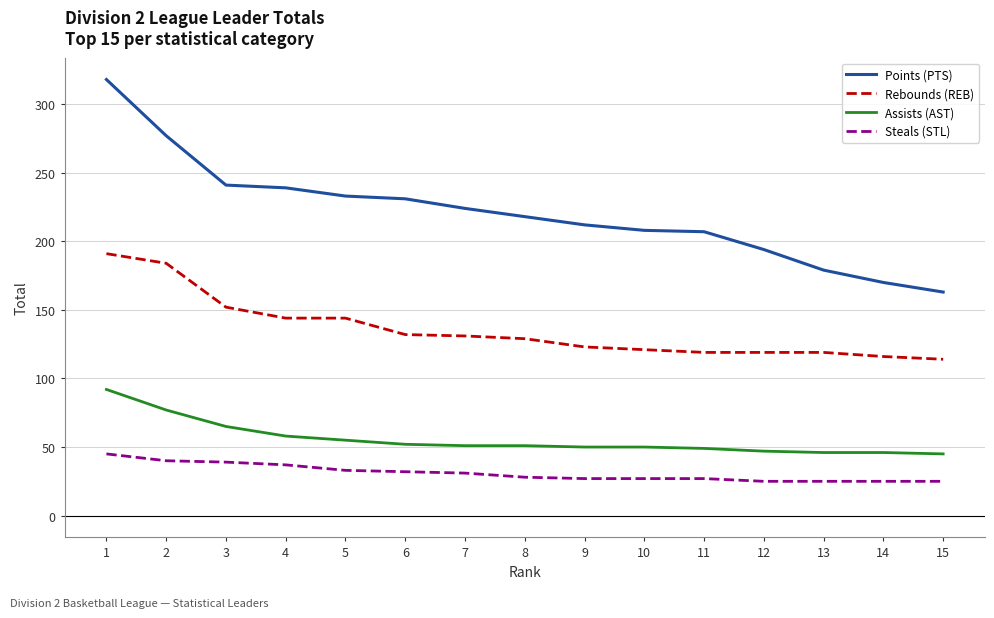

Which series changed the most between 6 and 7?

Points (PTS)